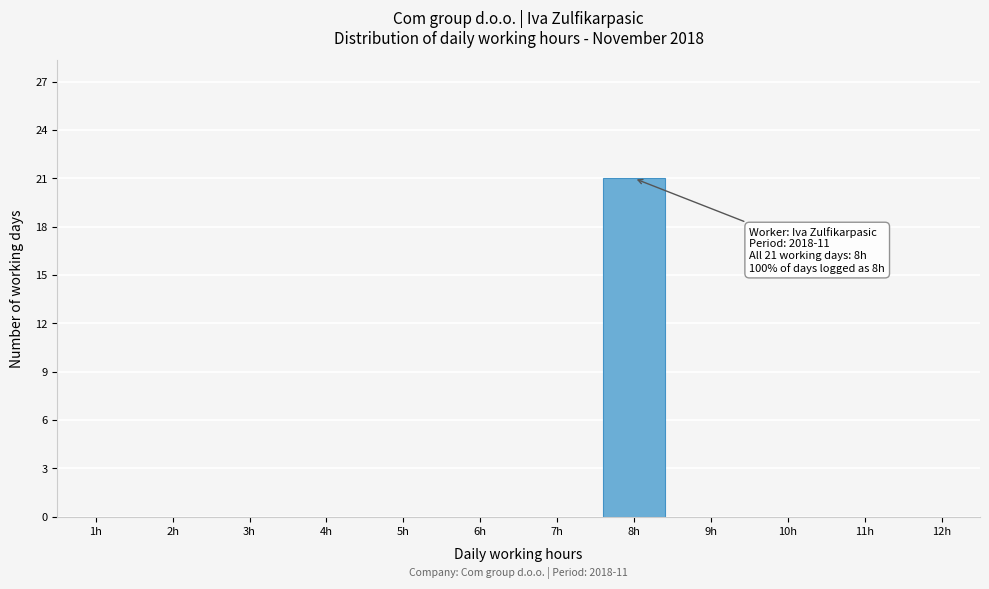

Reading left to right, transcribe all the data shown in this chart.

1h=0	2h=0	3h=0	4h=0	5h=0	6h=0	7h=0	8h=21	9h=0	10h=0	11h=0	12h=0